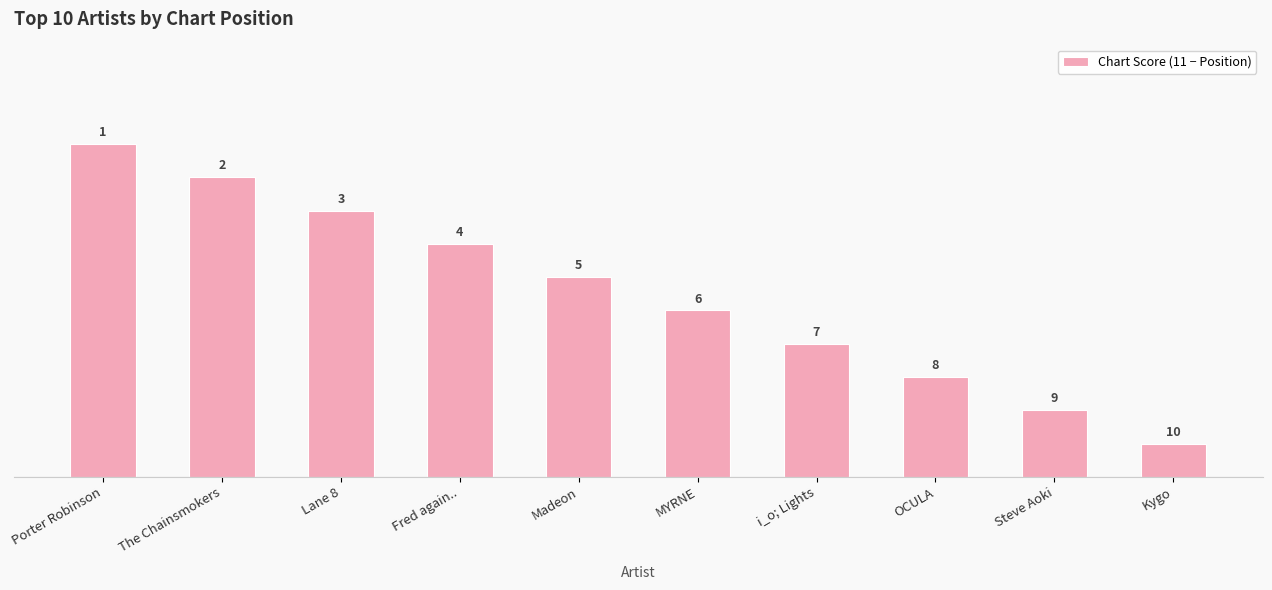

What value does the data have at Lane 8?

8